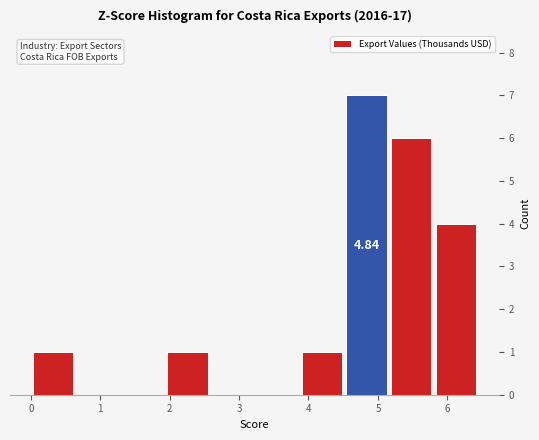

Over which range of the x-axis is the bar tallest?

4.5 to 5.2